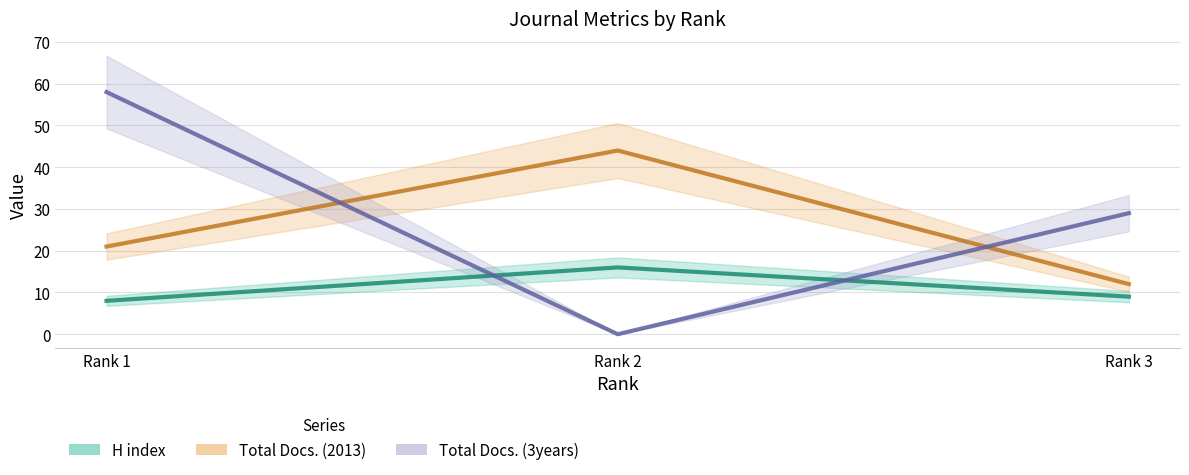

Which has a higher value, Rank 2 or Rank 3?

Rank 2